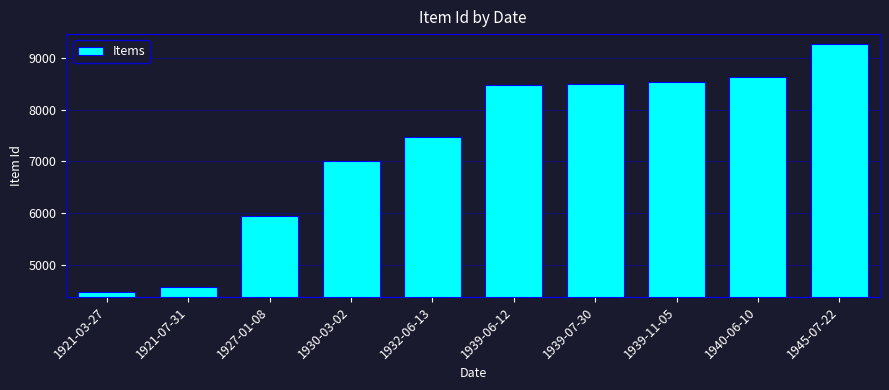

What is the change in value from 1921-07-31 to 1940-06-10?

+4057